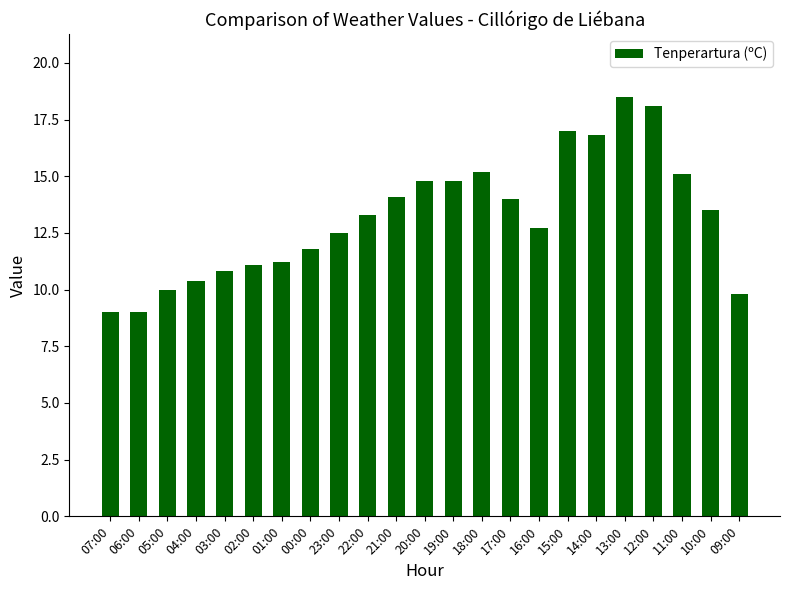

At which label does the data first exceed 13?

22:00